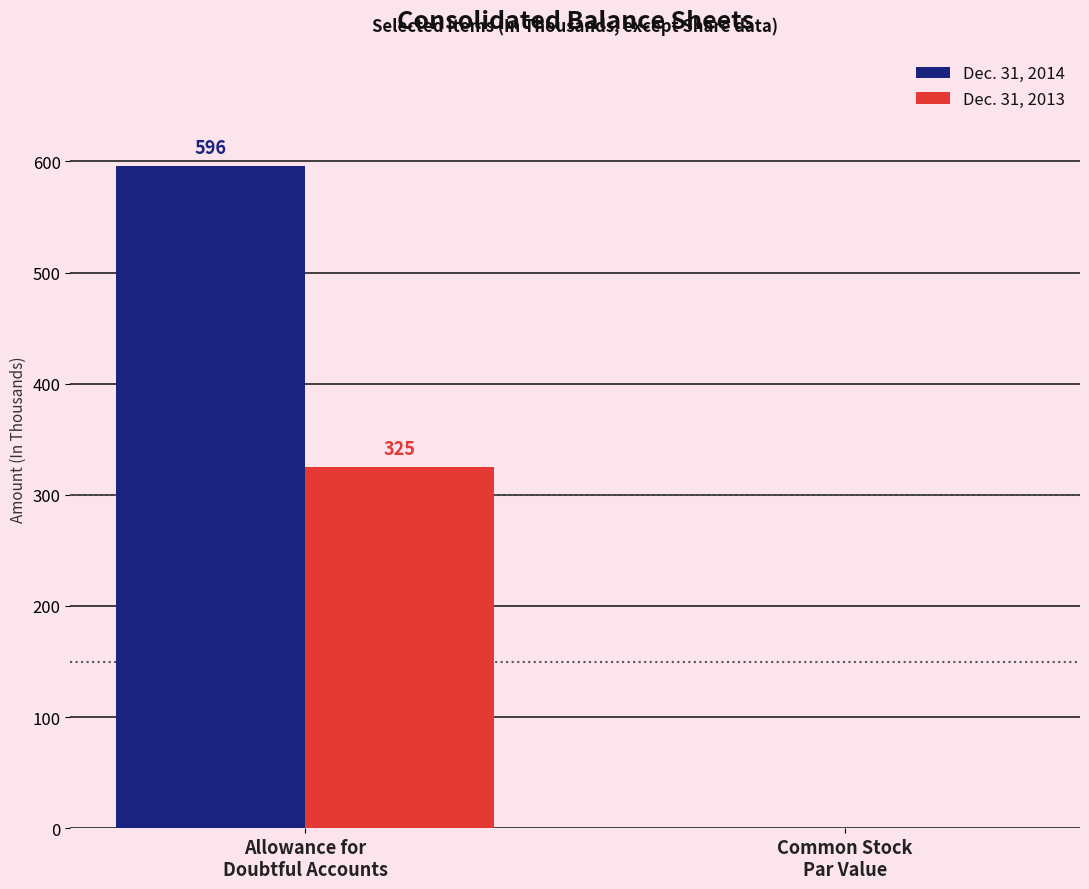

What is the maximum value for Dec. 31, 2014?

596